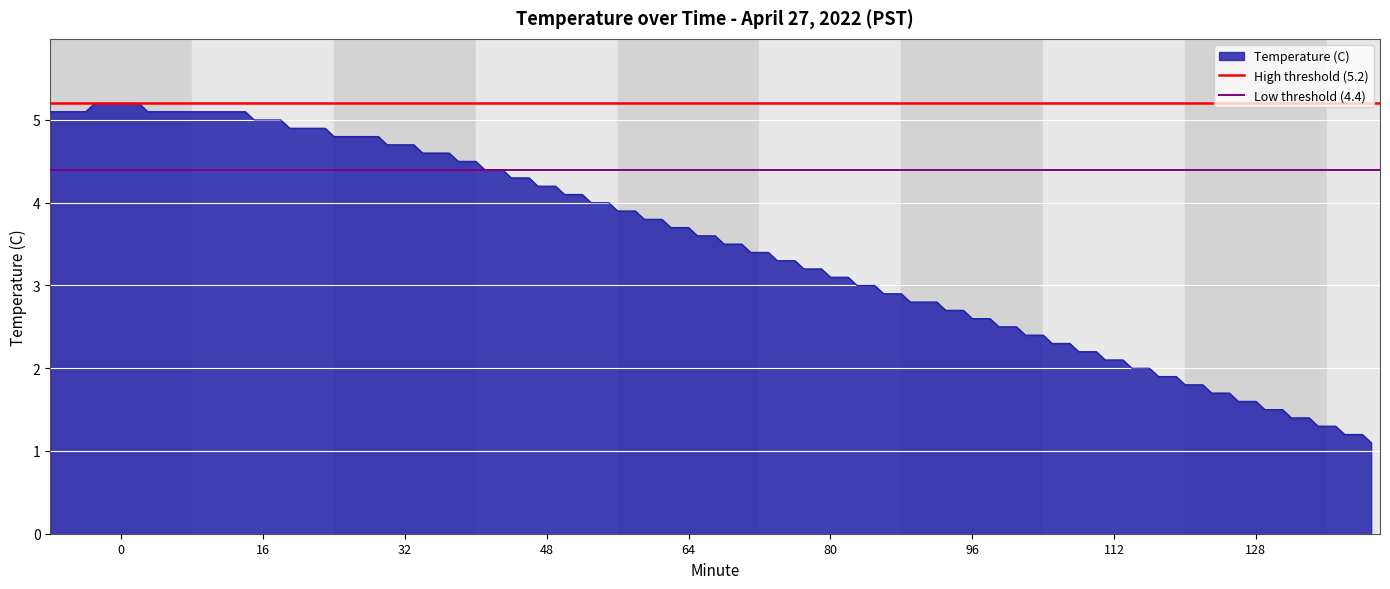

What is the lowest value of the Temperature (C) series?

1.1